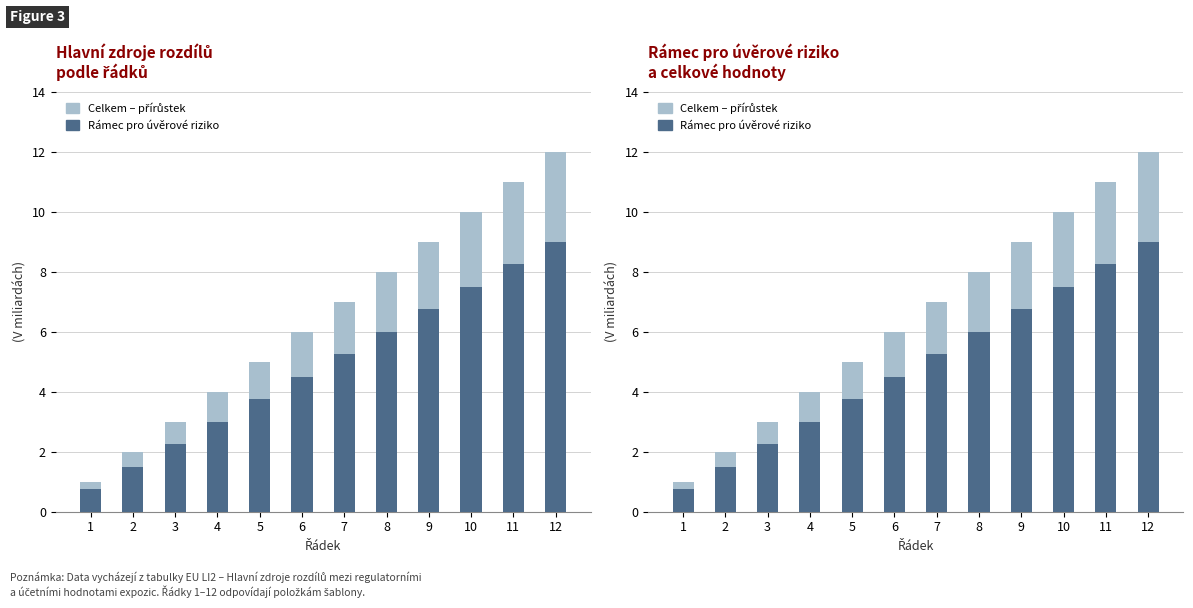

Rank the series by their maximum value, from highest to lowest.

Rámec pro úvěrové riziko, Celkem – přírůstek